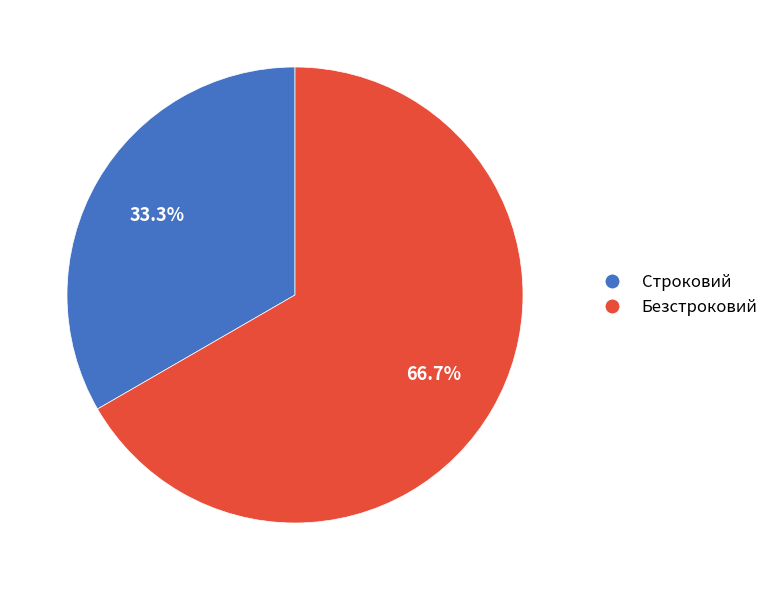

To the nearest percent, what portion does Безстроковий represent?

67%